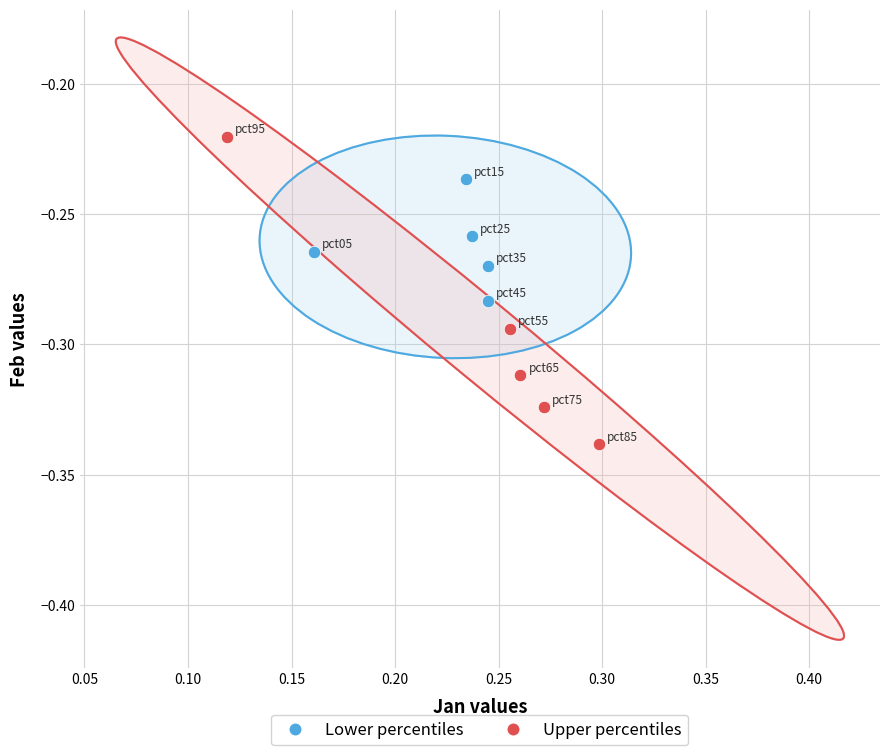

Which series reaches the maximum Y coordinate?

Upper percentiles